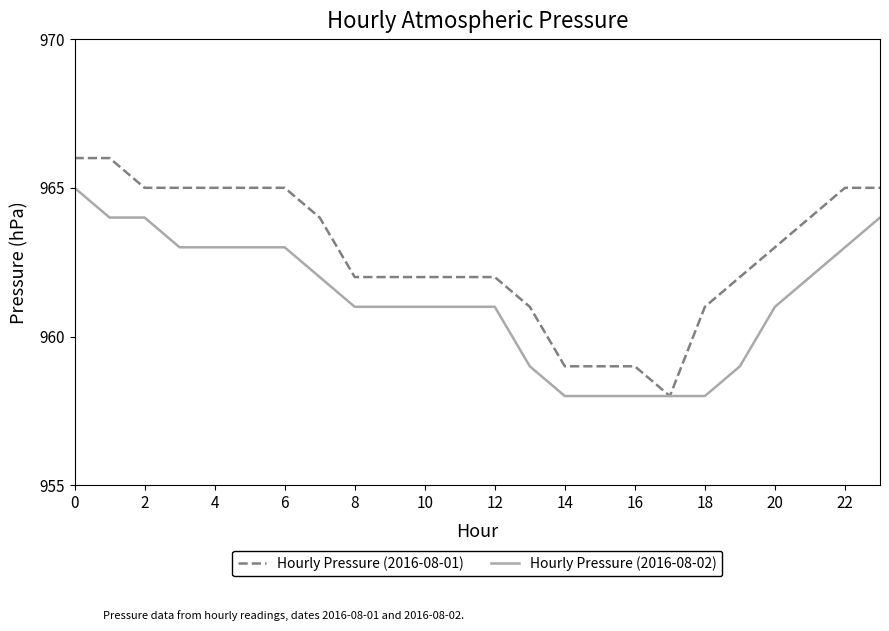

Rank the series by their maximum value, from lowest to highest.

Hourly Pressure (2016-08-02), Hourly Pressure (2016-08-01)